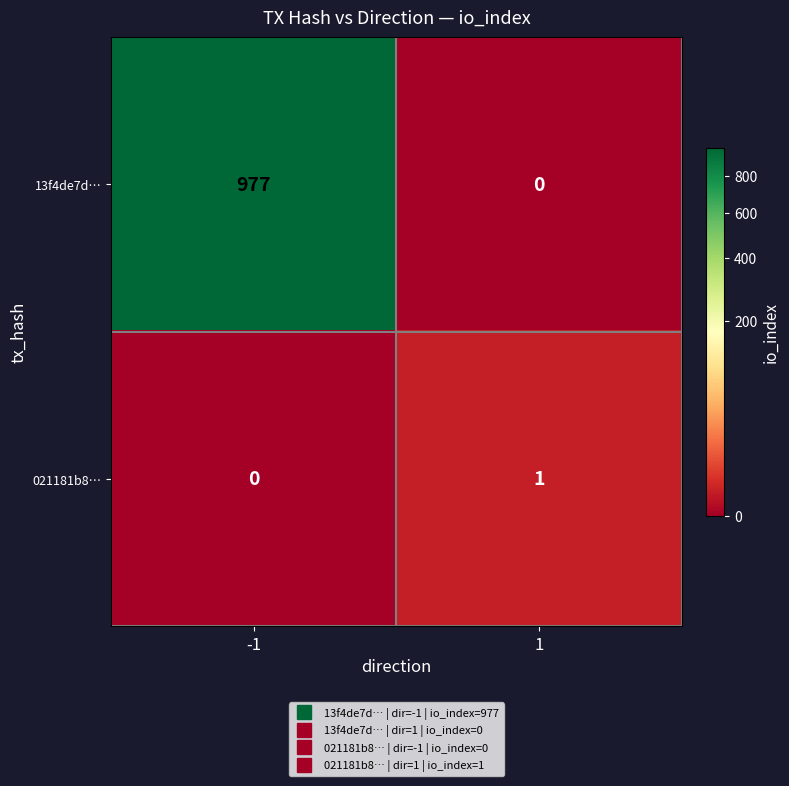

Between -1 and 1, which series saw the biggest shift?

13f4de7d…